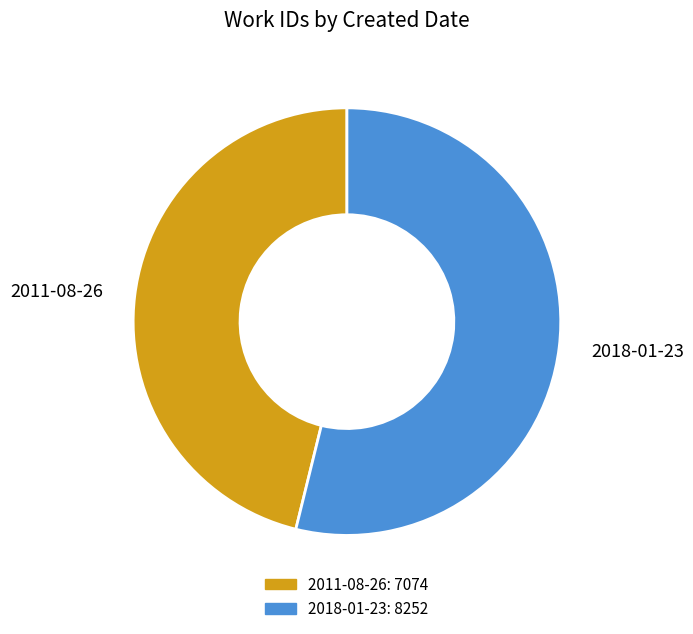

Rank the categories by value from highest to lowest.

2018-01-23, 2011-08-26